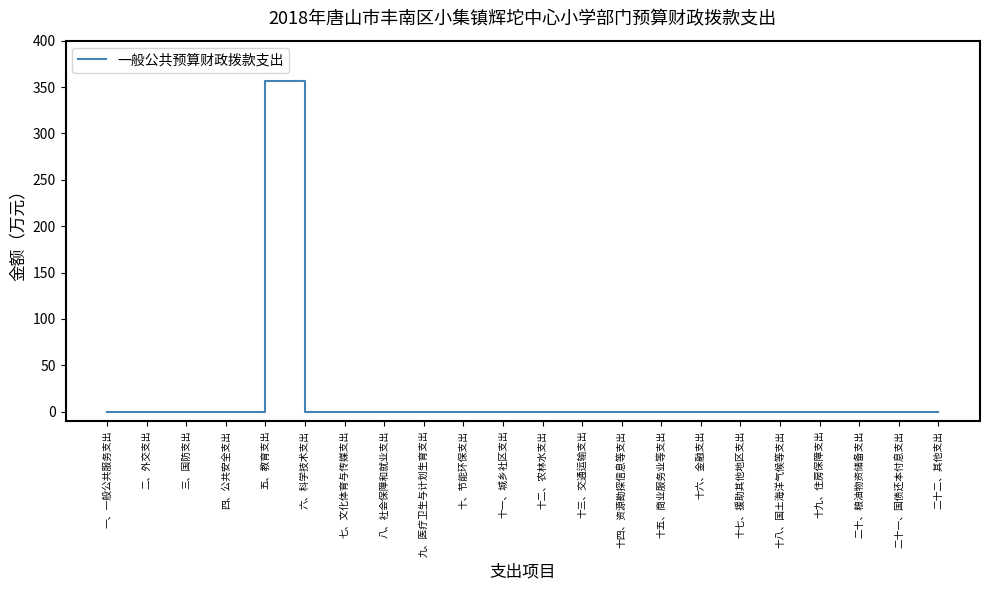

Count the number of values greater than 0.

1